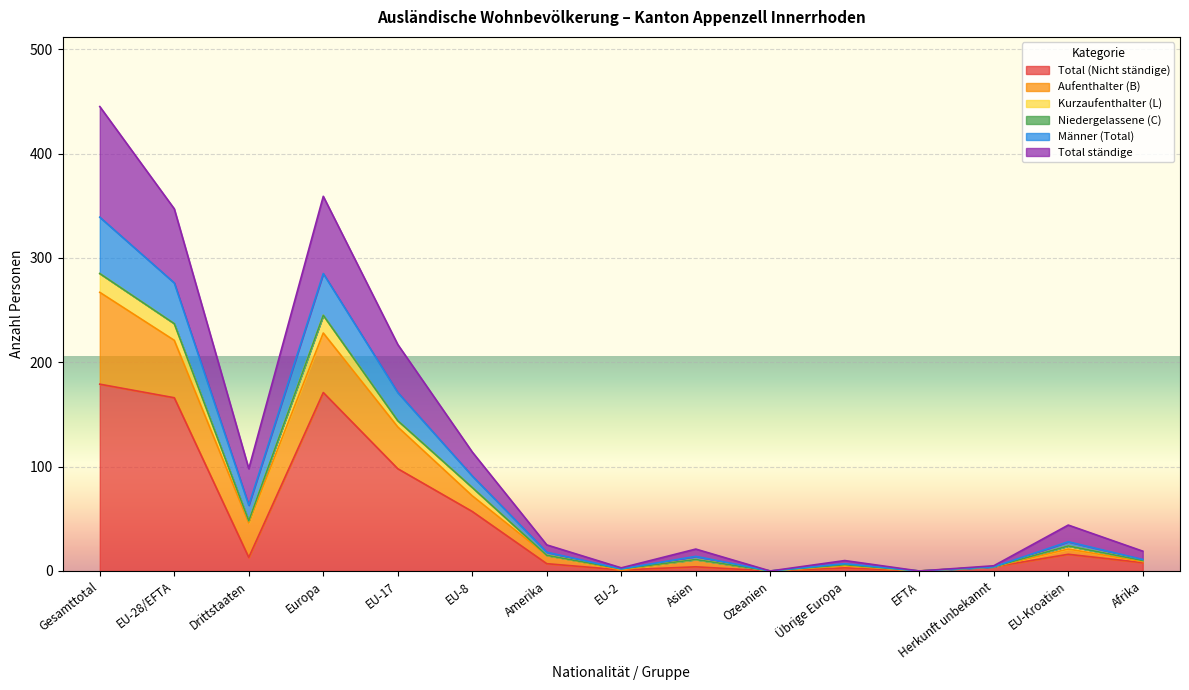

At which category does Total (Nicht ständige) reach its first local peak?

Europa